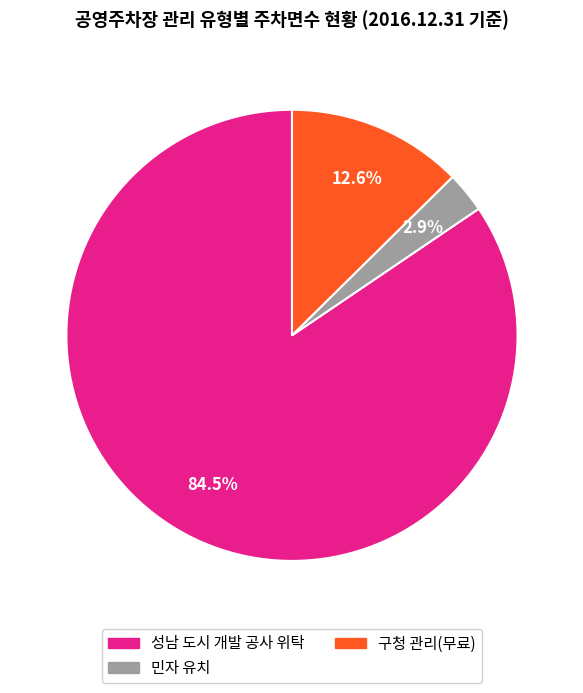

Is there any slice that represents more than half of the pie?

Yes